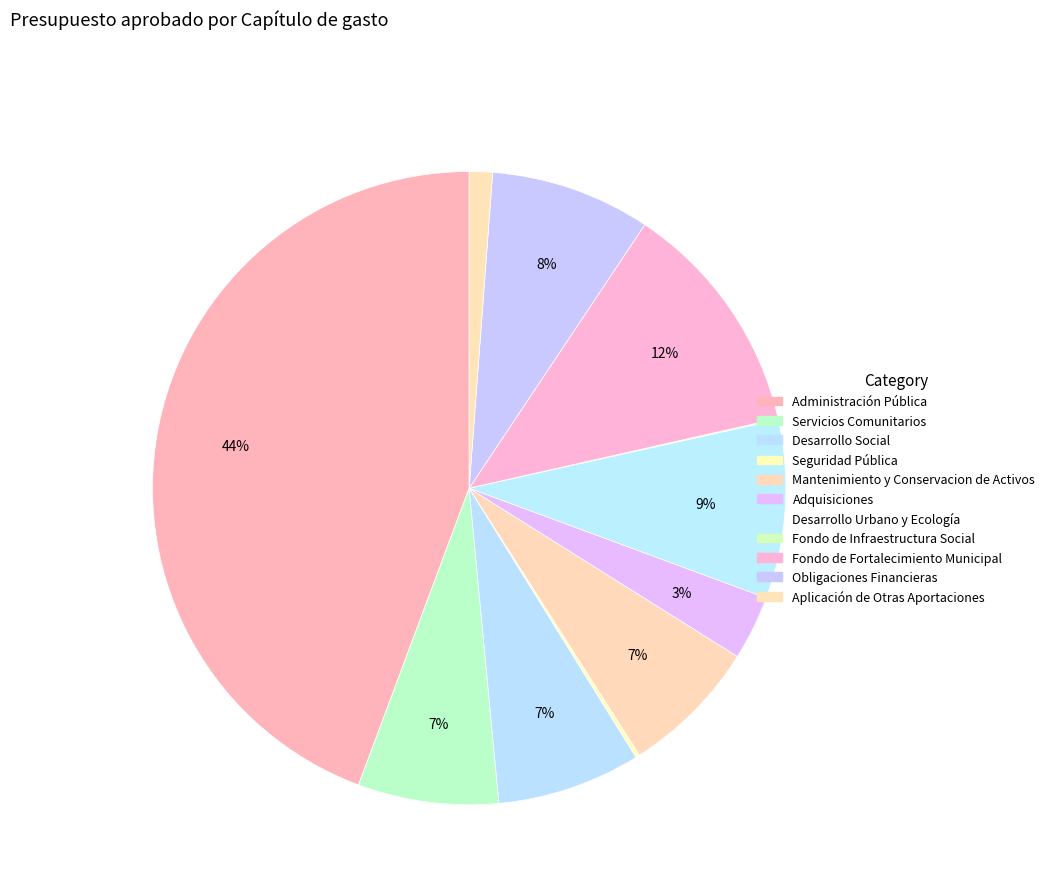

Which slice is the smallest?

Fondo de Infraestructura Social